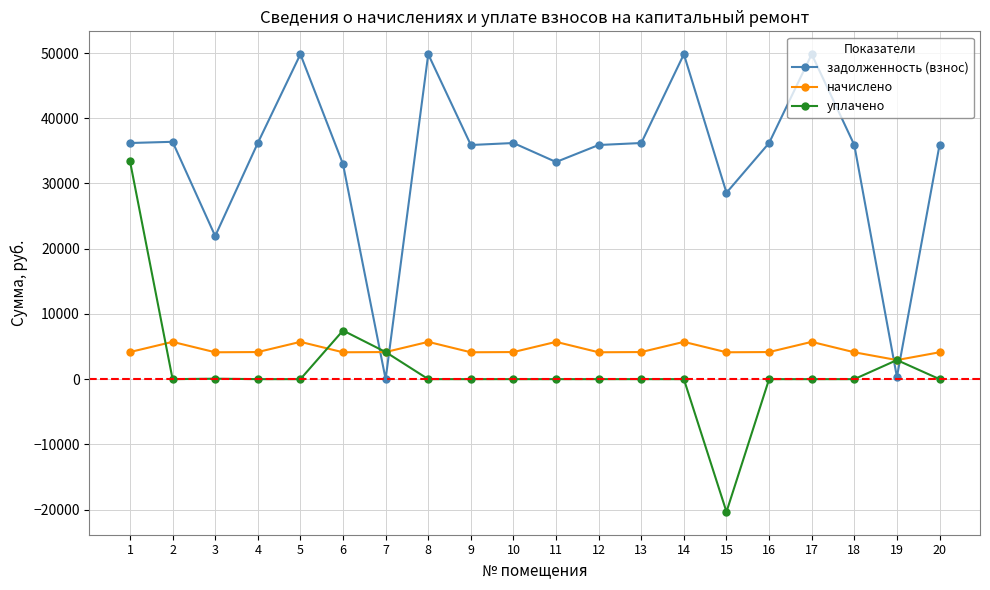

How many distinct data groups are displayed?

3